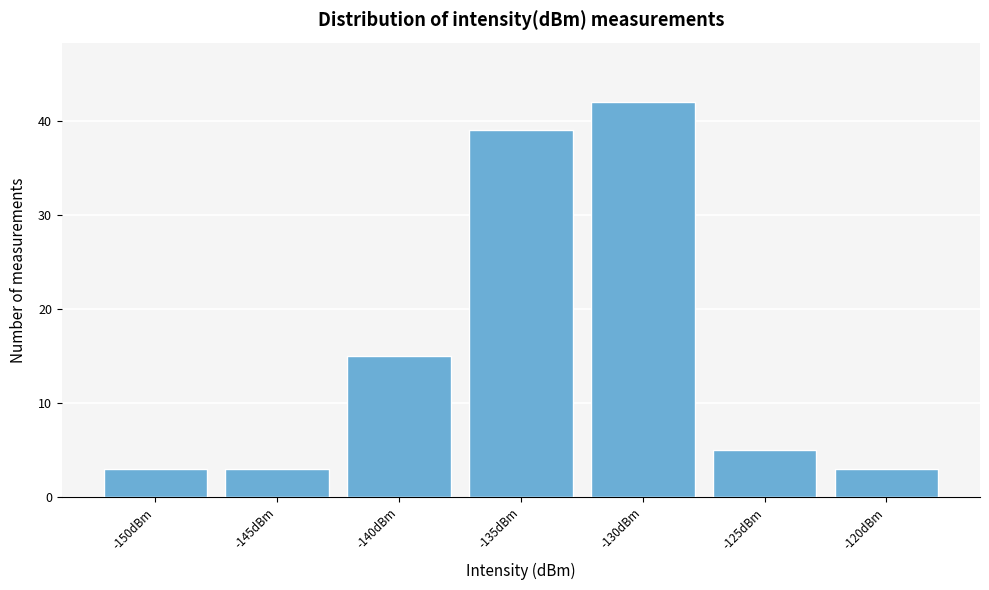

Reading left to right, transcribe all the data shown in this chart.

-150dBm=3	-145dBm=3	-140dBm=15	-135dBm=39	-130dBm=42	-125dBm=5	-120dBm=3